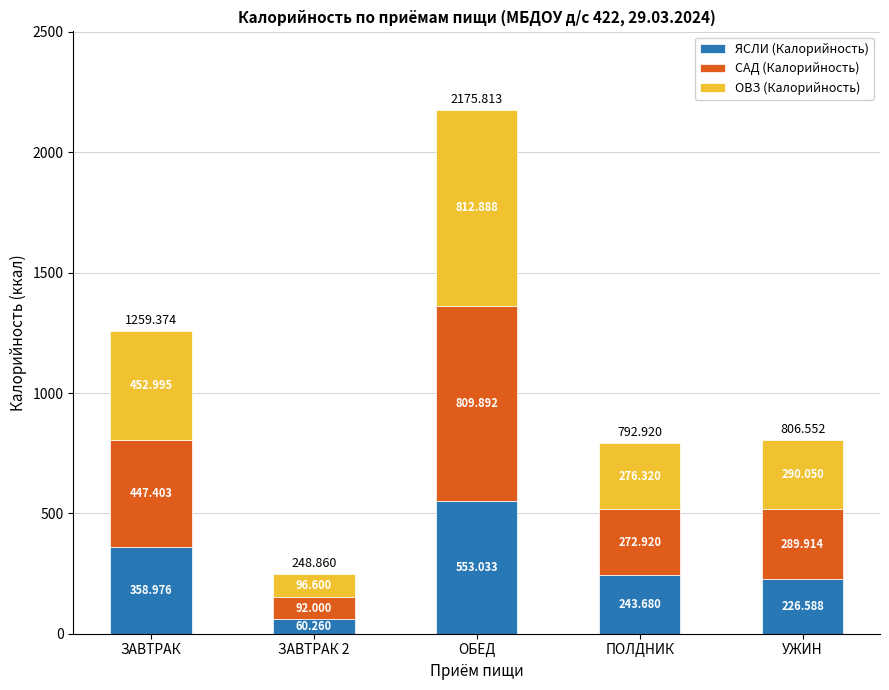

True or false: ЯСЛИ (Калорийность) has a value of 226.6 at УЖИН.

True